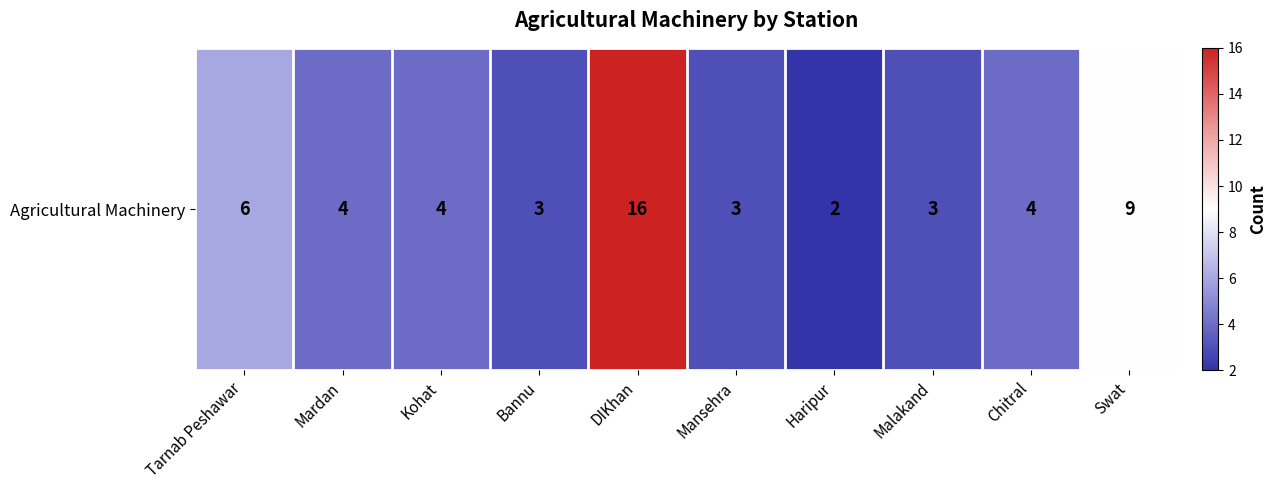

Where does the data first go above 4?

Tarnab Peshawar